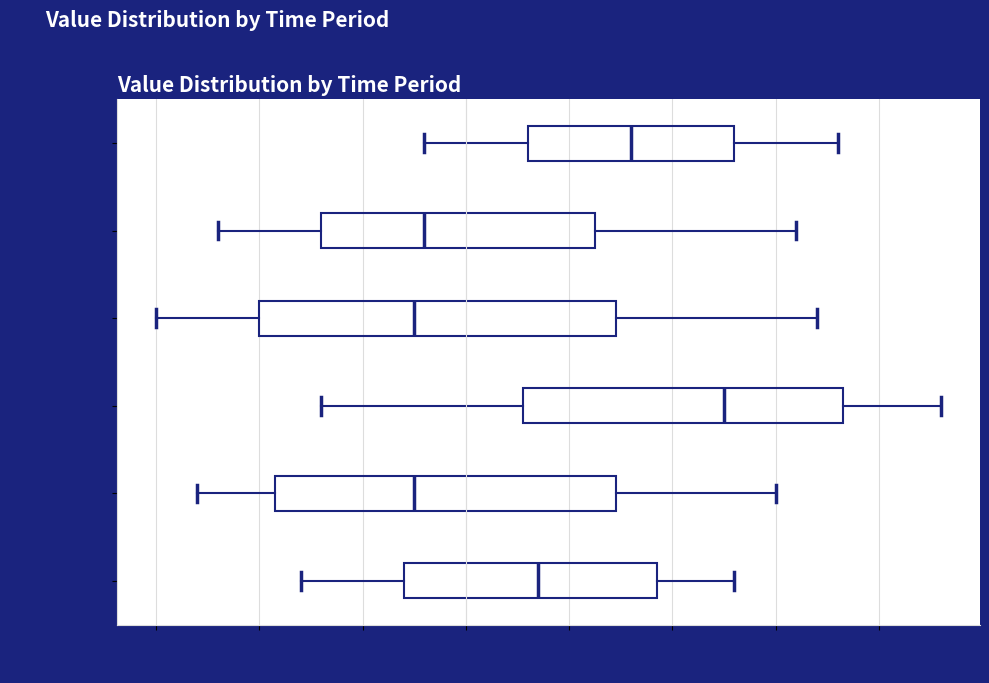

Reading bottom to top, read every box against the x-axis: the position of its median line, the range the box covers, and the ends of its whiskers. The values are not printed on the chart, so give them approximately, as read against the axis.

00:00-02:00: median 0.35, box -0.30 to 0.95, whiskers -0.80 to 1.30
02:00-04:00: median -0.25, box -0.90 to 0.75, whiskers -1.30 to 1.50
04:00-06:00: median 1.25, box 0.30 to 1.85, whiskers -0.70 to 2.30
06:00-08:00: median -0.25, box -1.00 to 0.75, whiskers -1.50 to 1.70
08:00-10:00: median -0.20, box -0.70 to 0.65, whiskers -1.20 to 1.60
10:00-12:00: median 0.80, box 0.30 to 1.30, whiskers -0.20 to 1.80